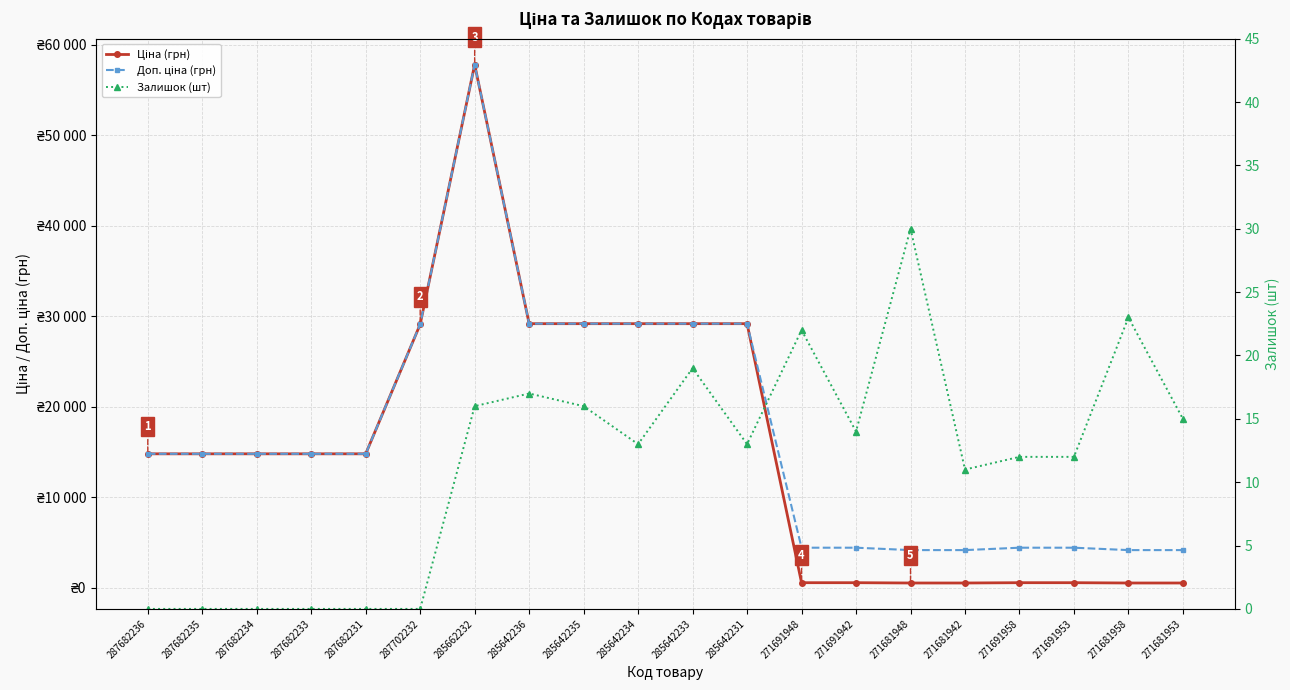

Which category has the highest value across all series?

285662232